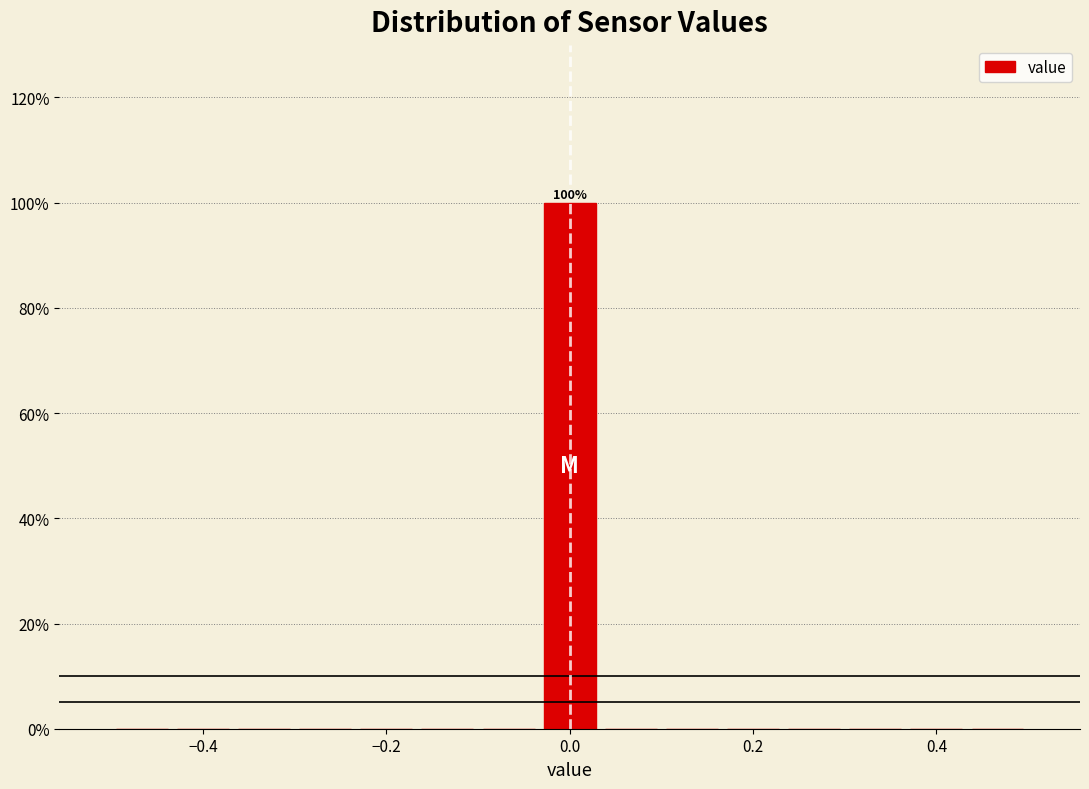

Around what value on the x-axis is the tallest bar? Give the approximate position of its centre, as read against the axis.

0.00